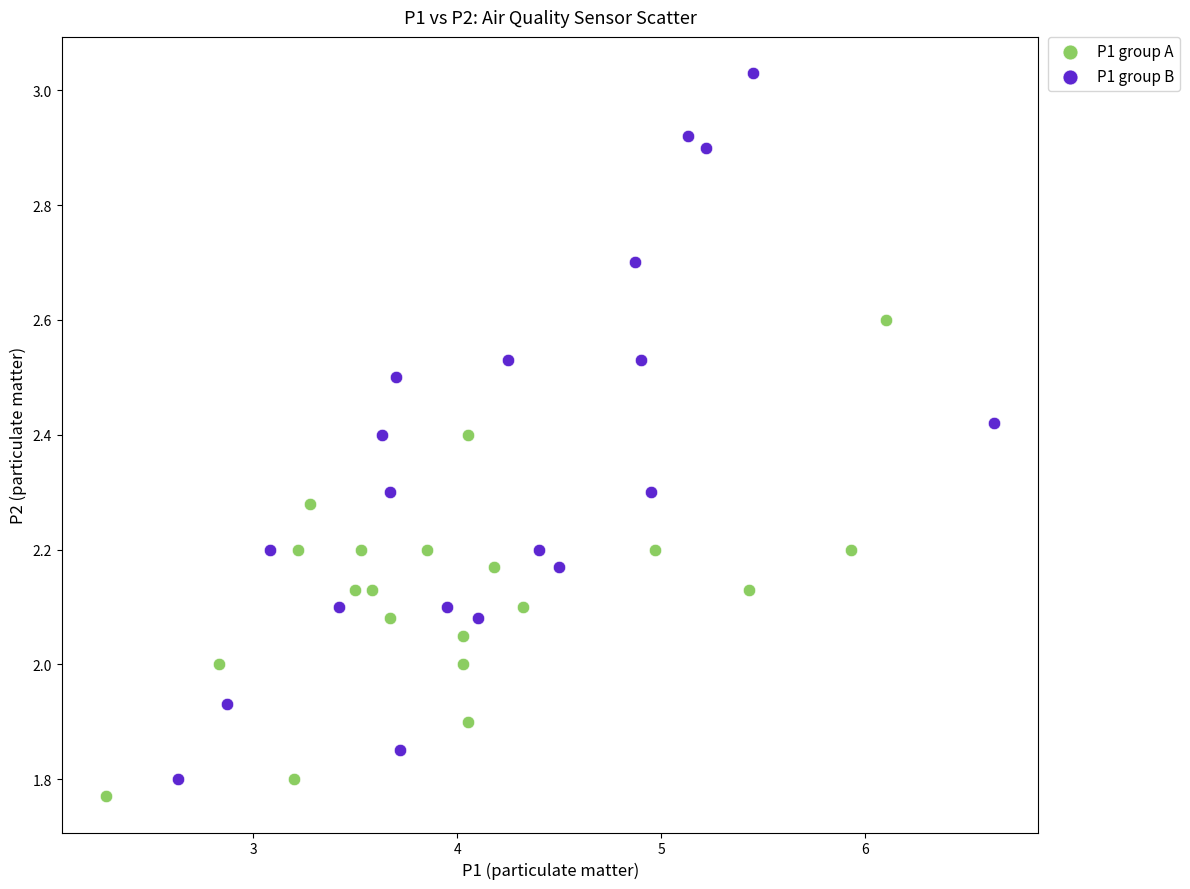

Which series reaches the maximum Y coordinate?

P1 group B